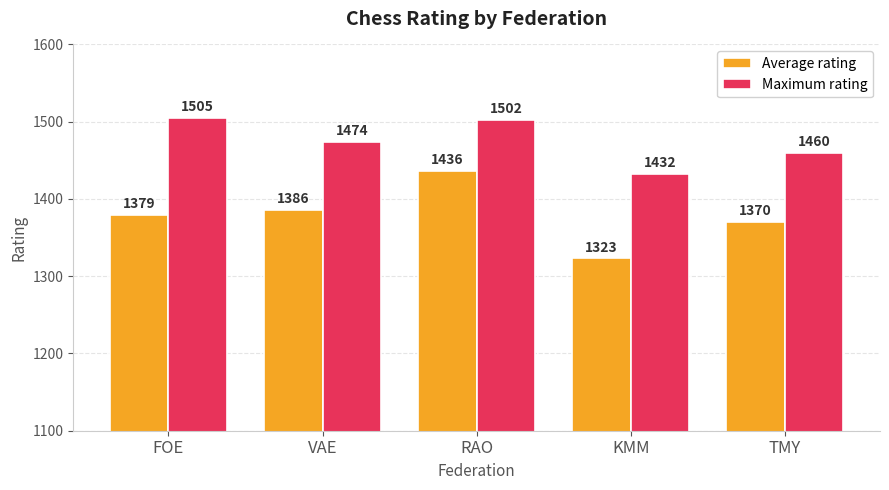

Does the chart contain any negative values?

No